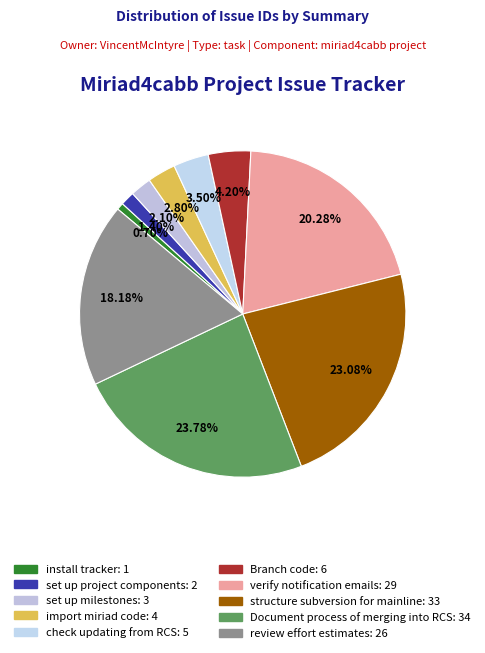

What percentage is the set up milestones slice, to the nearest percent?

2%